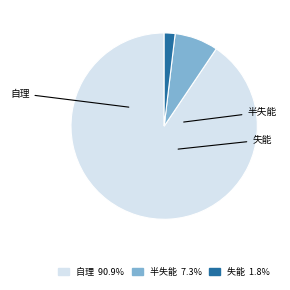

Does 自理 account for over 50% of the chart?

Yes